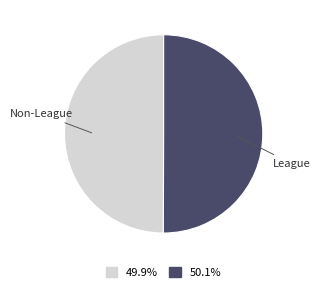

Approximately how many times larger is the value at 49.9% compared to 50.1%?

1.0